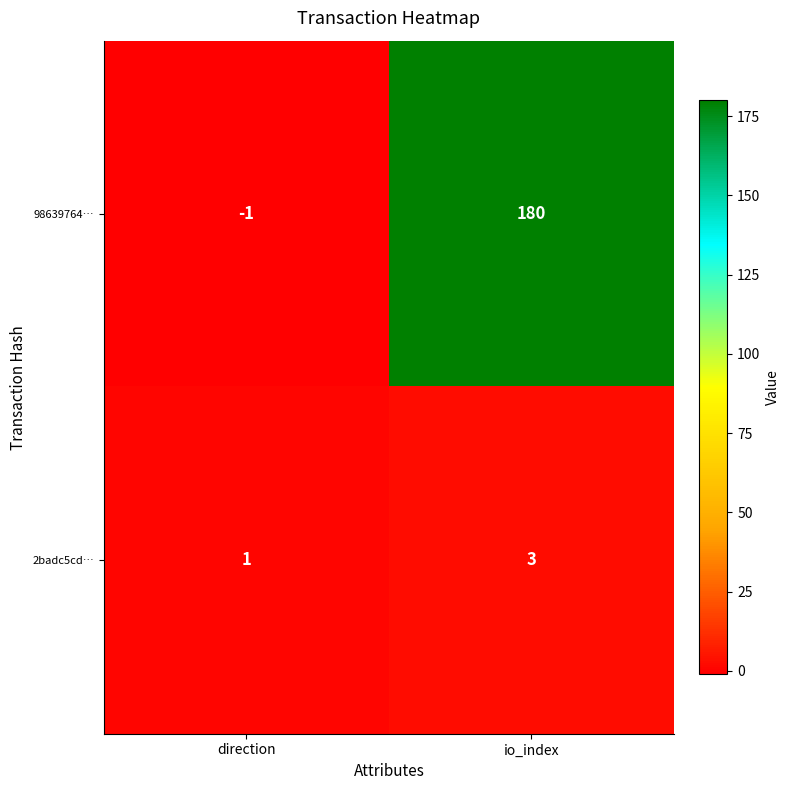

At which category is the sum across all series the highest?

io_index